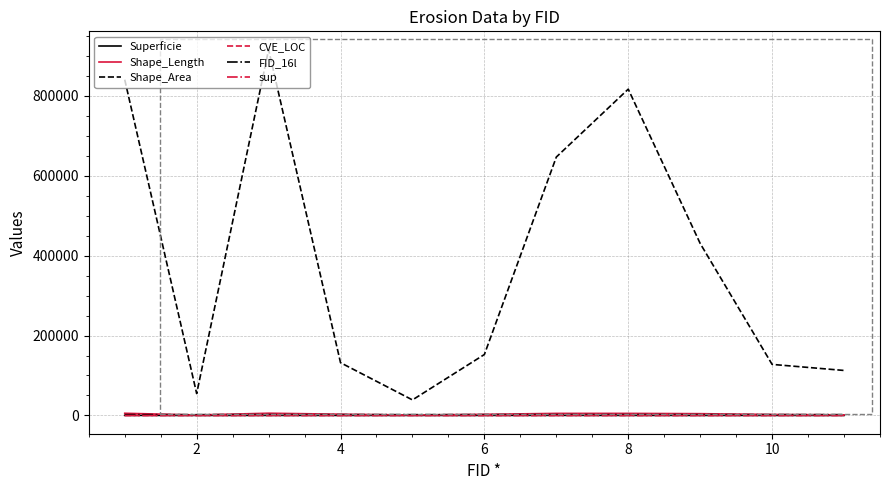

Which series has the largest total across all categories?

Shape_Area